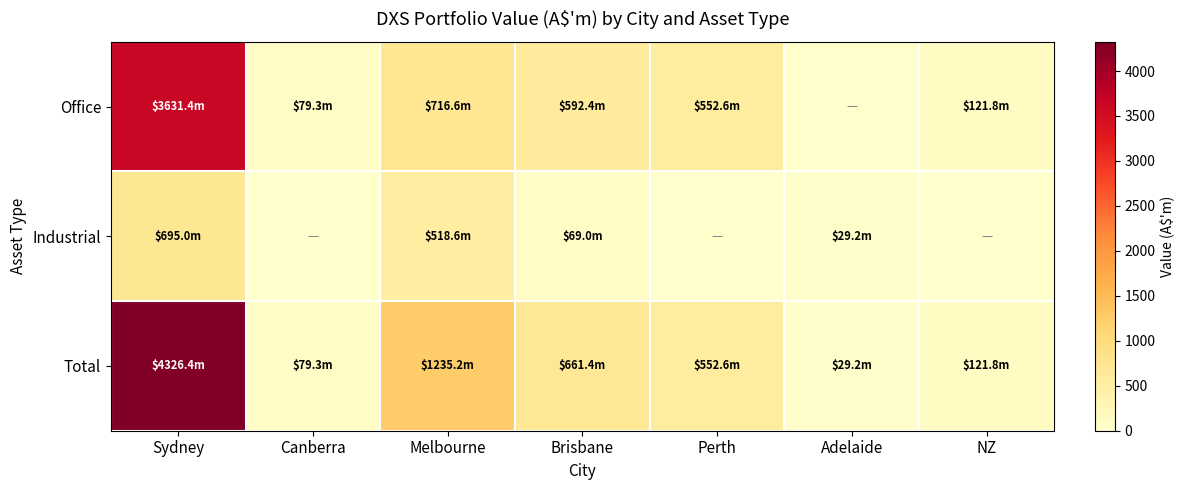

Reading left to right, transcribe all the data shown in this chart.

Office: Sydney=3631.4	Canberra=79.3	Melbourne=716.6	Brisbane=592.4	Perth=552.6	Adelaide=0.0	NZ=121.8
Industrial: Sydney=695.0	Canberra=0.0	Melbourne=518.6	Brisbane=69.0	Perth=0.0	Adelaide=29.2	NZ=0.0
Total: Sydney=4326.4	Canberra=79.3	Melbourne=1235.2	Brisbane=661.4	Perth=552.6	Adelaide=29.2	NZ=121.8